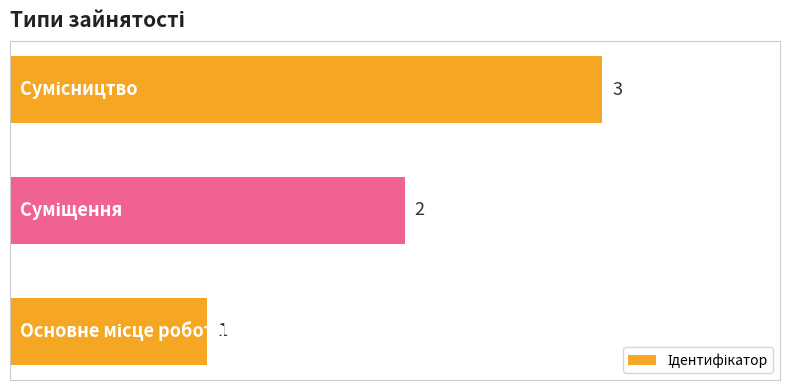

What is the sum of all values?

6